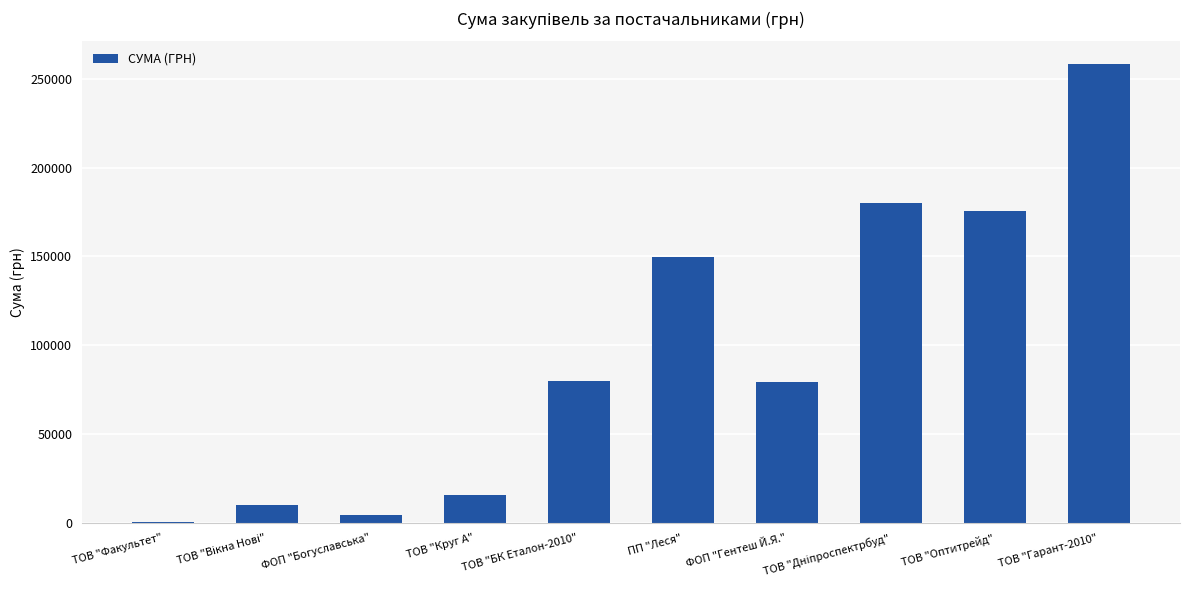

What is the approximate value at ТОВ "Оптитрейд"?

175446.4